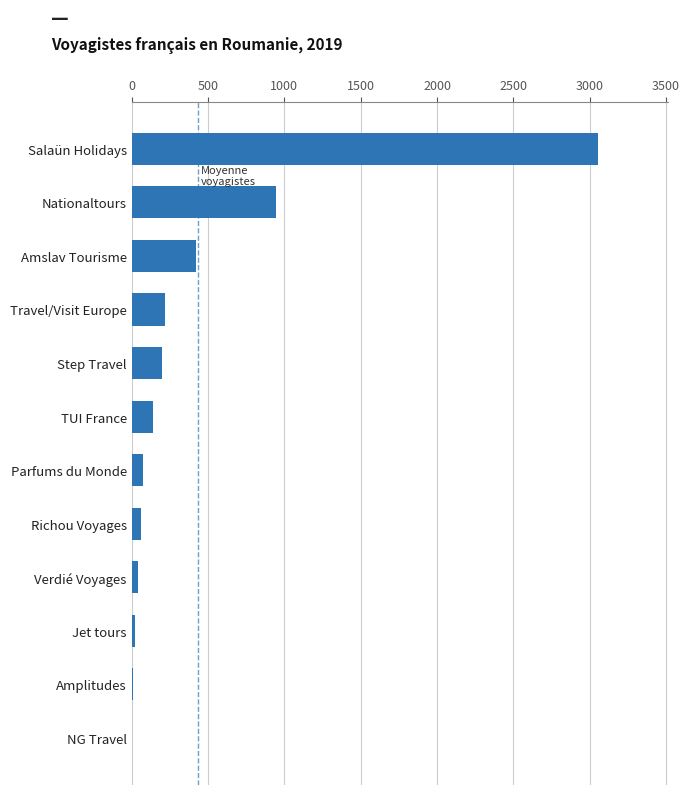

Which has a higher value, Travel/Visit Europe or TUI France?

Travel/Visit Europe